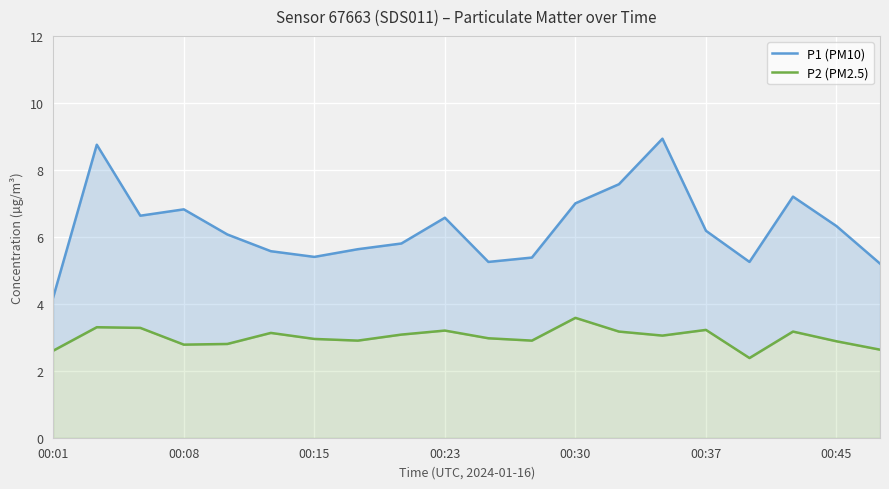

True or false: P2 (PM2.5) and P1 (PM10) intersect in this chart.

False